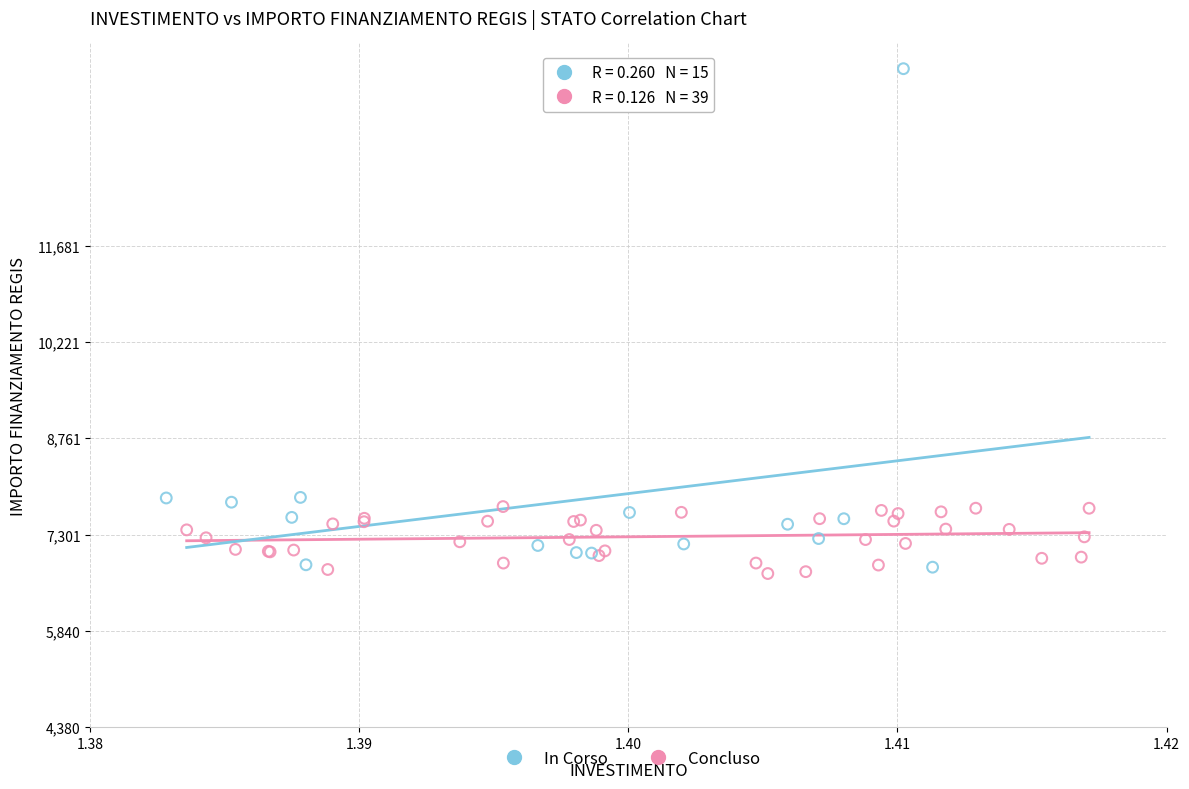

Which series has the largest Y range (max minus min)?

In Corso